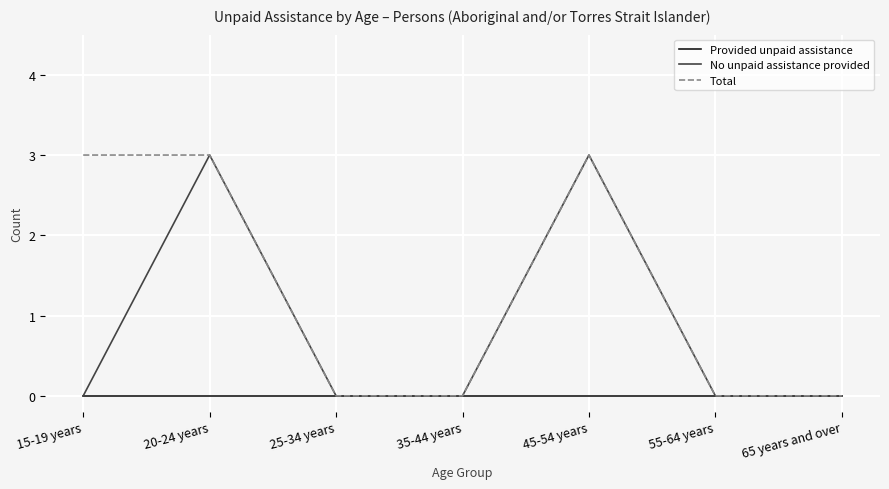

What is the difference between the second highest and second lowest values in the No unpaid assistance provided series?

3